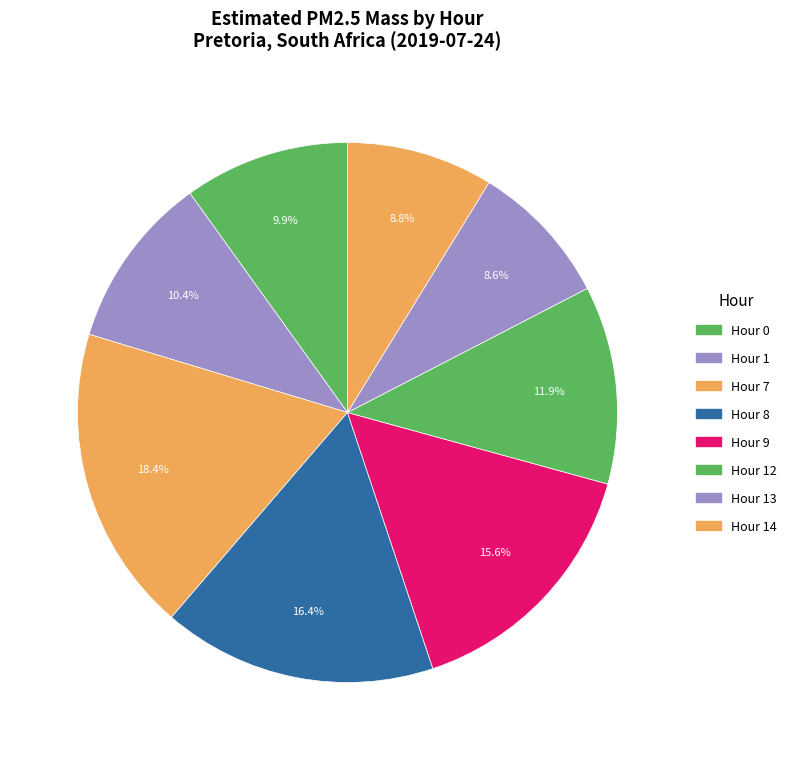

How many segments does this pie chart have?

8